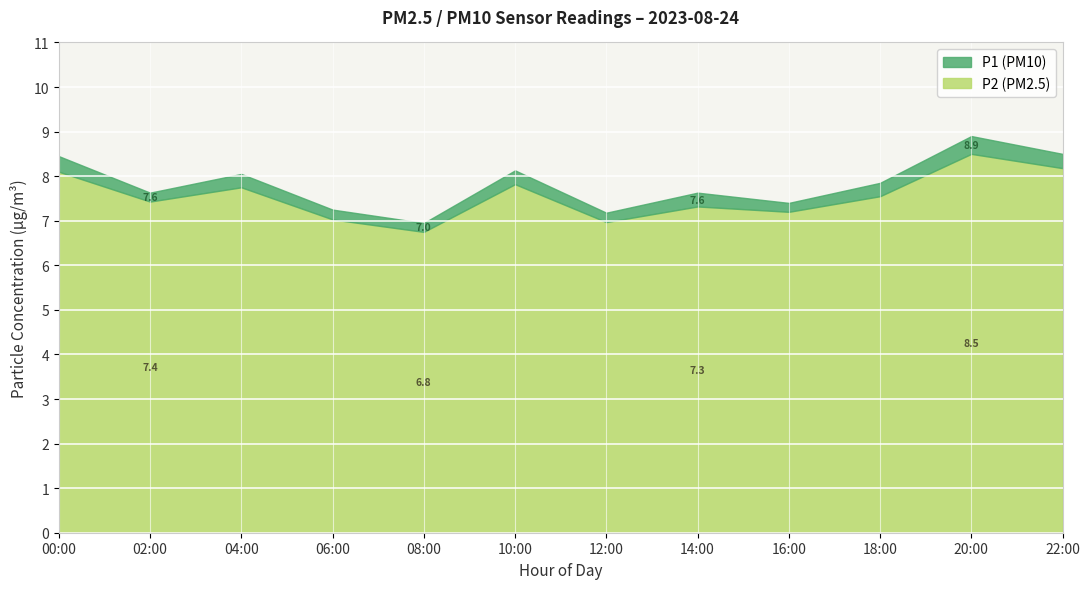

True or false: P2 and P1 intersect in this chart.

False